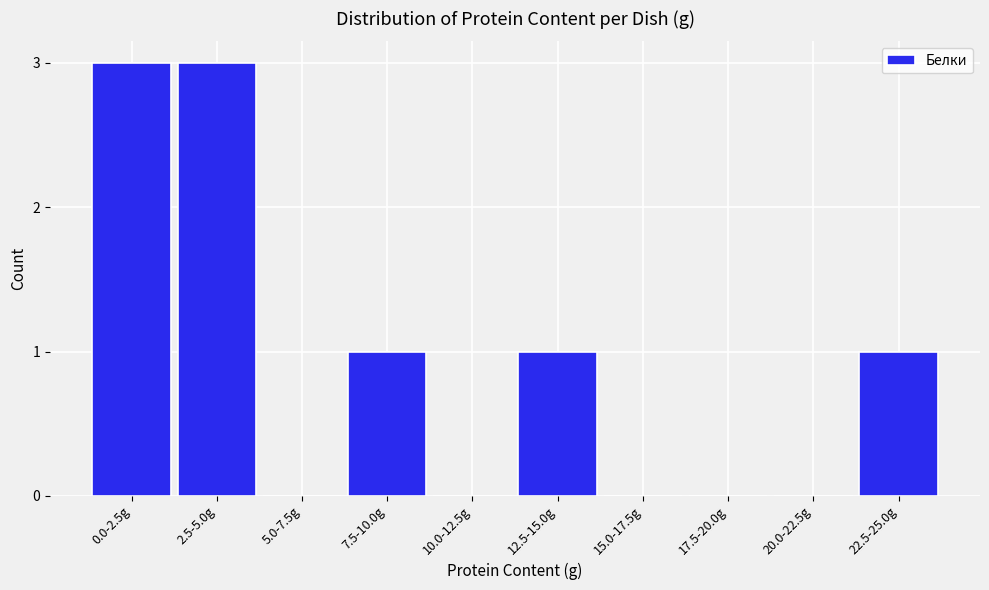

Reading left to right, what are all the values shown in this chart?

0.0-2.5g=3	2.5-5.0g=3	5.0-7.5g=0	7.5-10.0g=1	10.0-12.5g=0	12.5-15.0g=1	15.0-17.5g=0	17.5-20.0g=0	20.0-22.5g=0	22.5-25.0g=1